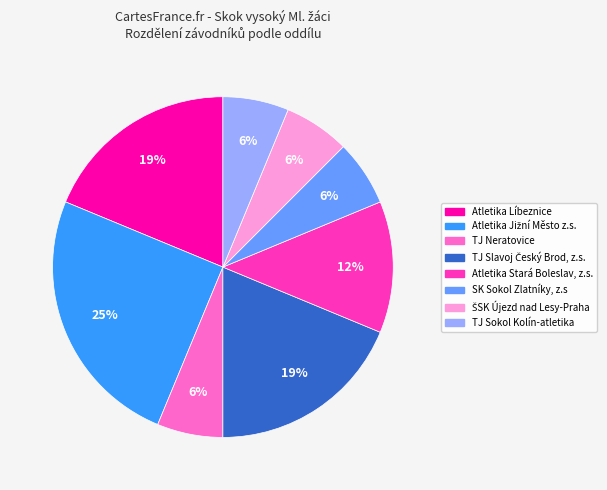

To the nearest percent, what percentage of the pie is TJ Neratovice?

6%